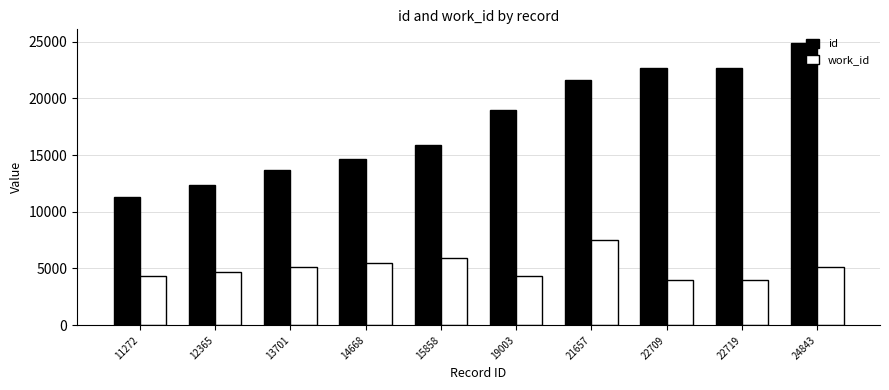

At which category is the sum across all series the highest?

24843